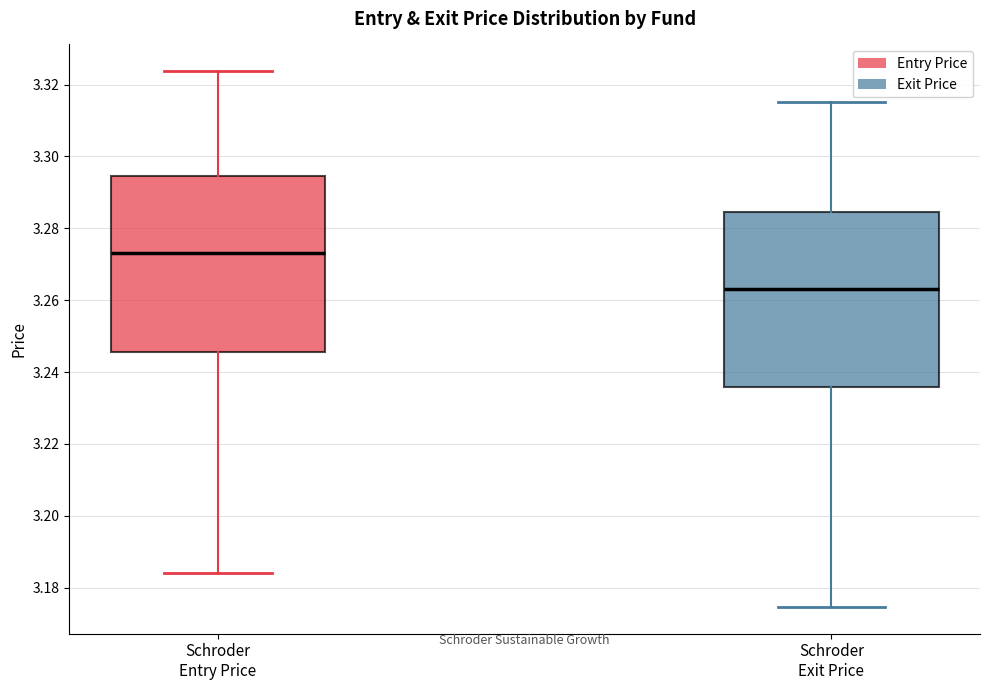

Where is the lower edge of the box for Schroder Exit Price on the y-axis? The values are not printed on the chart, so give them approximately, as read against the axis.

3.236